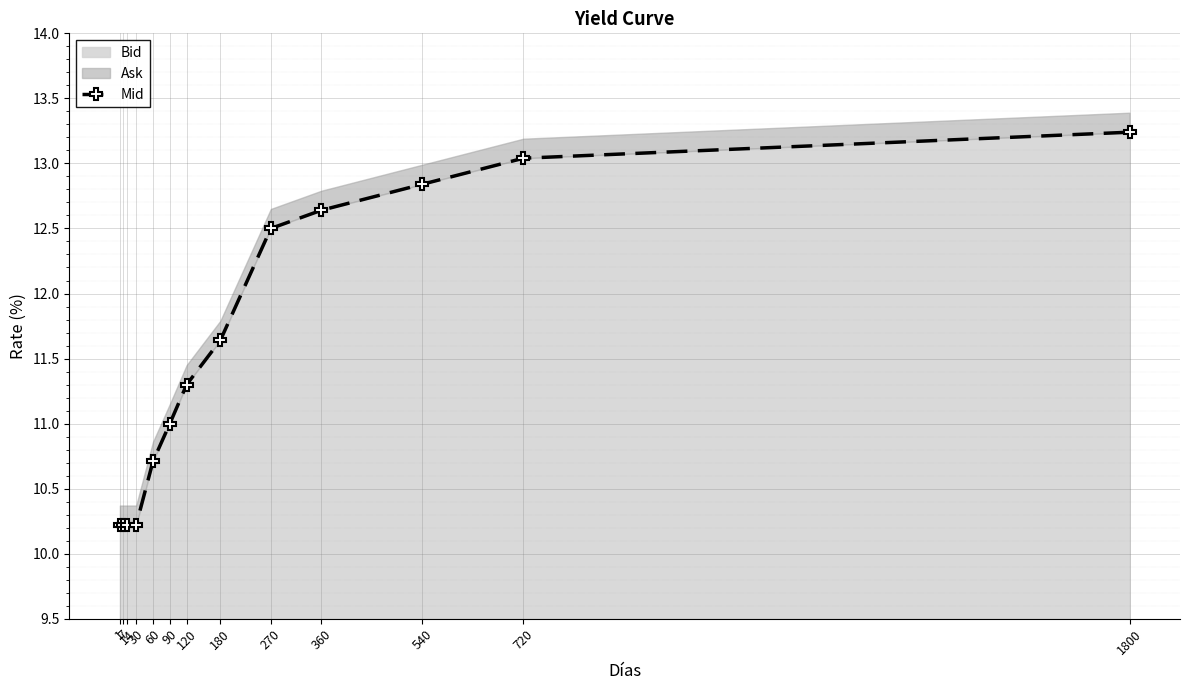

How many data points are above 11?

7